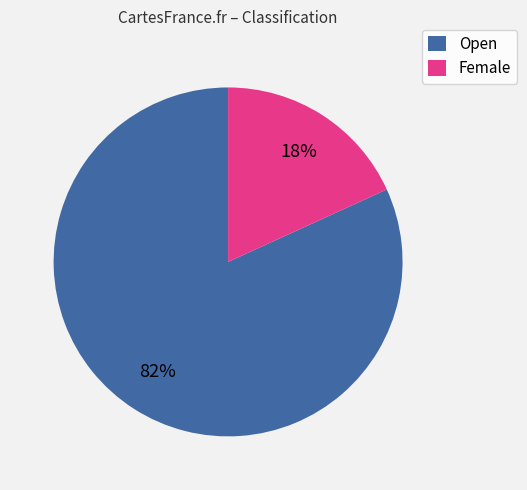

To the nearest percent, what is the combined percentage of Open and Female?

100%